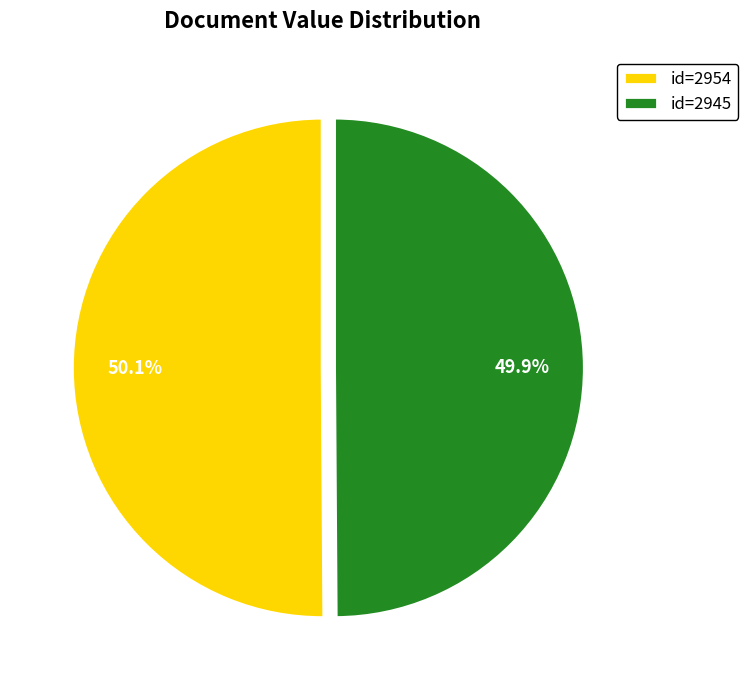

What is the ratio of the value at id=2954 to the value at id=2945?

1.0